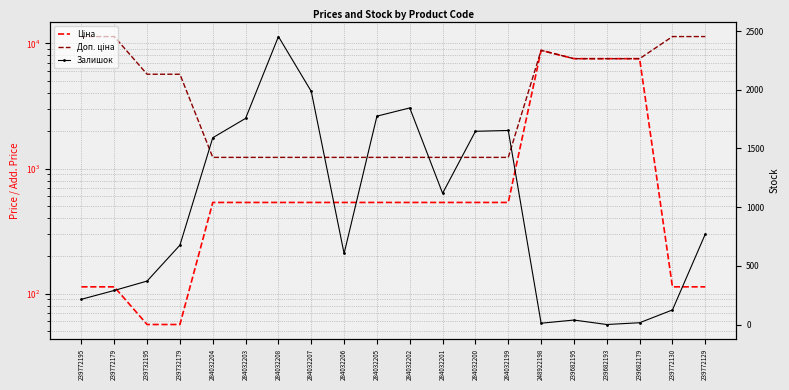

Reading right to left, list all the values displayed in this chart.

Ціна: 113.3	113.3	7545.9	7545.9	7545.9	8797.6	535.4	535.4	535.4	535.4	535.4	535.4	535.4	535.4	535.4	535.4	56.7	56.7	113.3	113.3
Доп. ціна: 11334.0	11334.0	7545.9	7545.9	7545.9	8797.6	1227.2	1227.2	1227.2	1227.2	1227.2	1227.2	1227.2	1227.2	1227.2	1227.2	5667.0	5667.0	11334.0	11334.0
Залишок: 770.0	124.0	15.0	0.0	38.0	11.0	1653.0	1646.0	1118.0	1845.0	1775.0	605.0	1986.0	2453.0	1756.0	1591.0	676.0	370.0	290.0	215.0